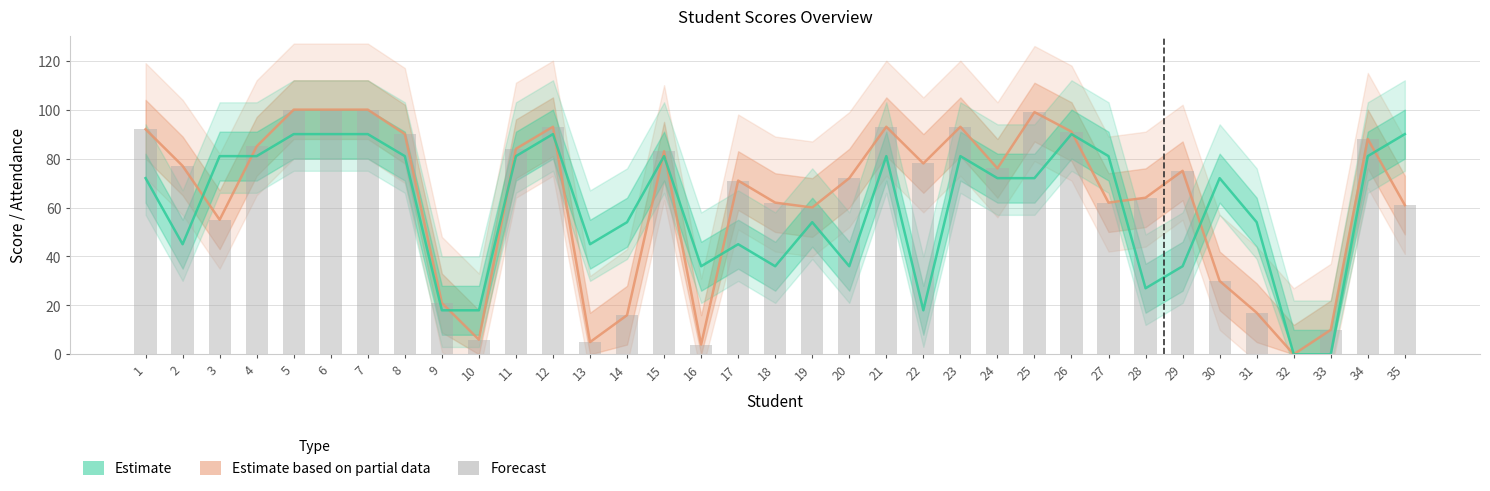

Is the value of Pris Pred (Attendance ×9) at 25 greater than the value of Bodovi bars at 3?

Yes